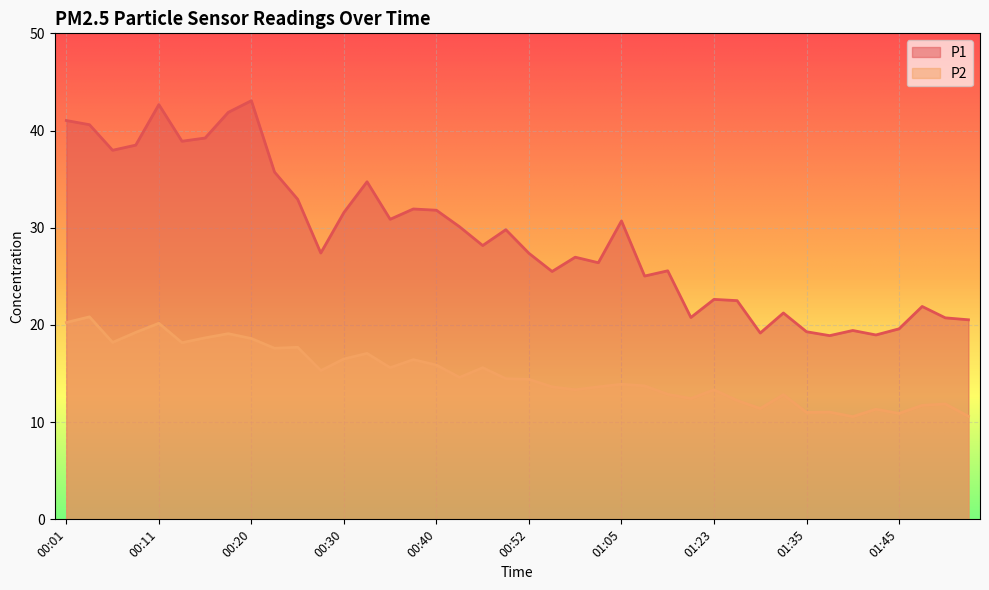

What position from the left is 00:18?

8